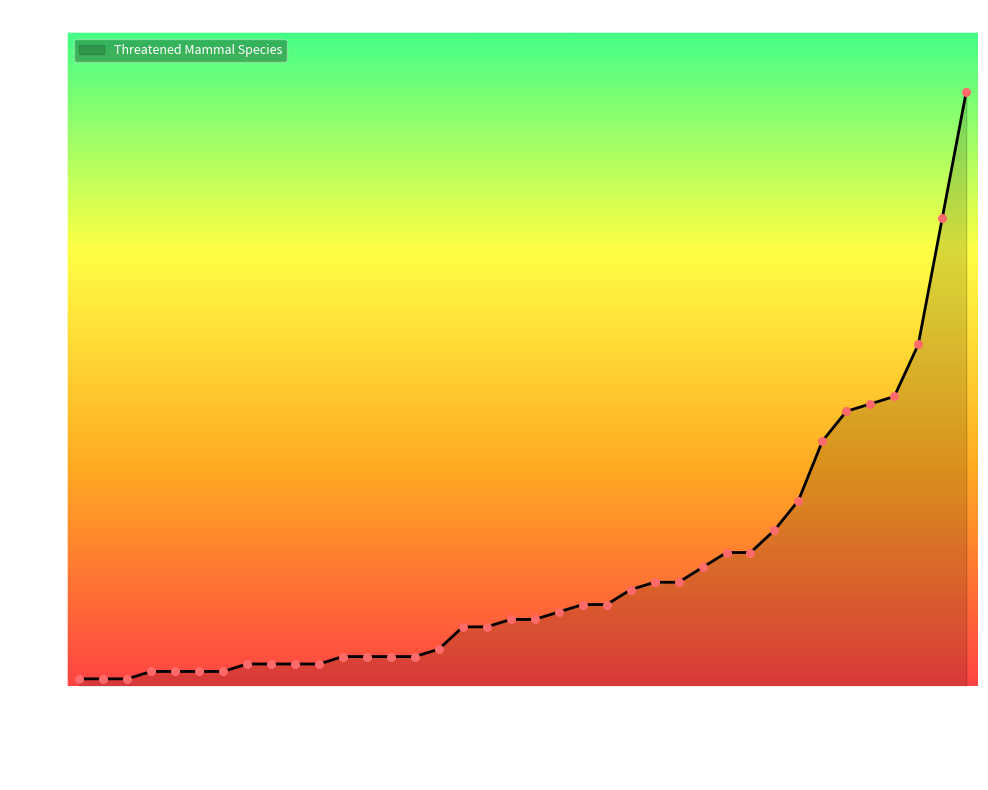

What is the greatest value displayed?

80